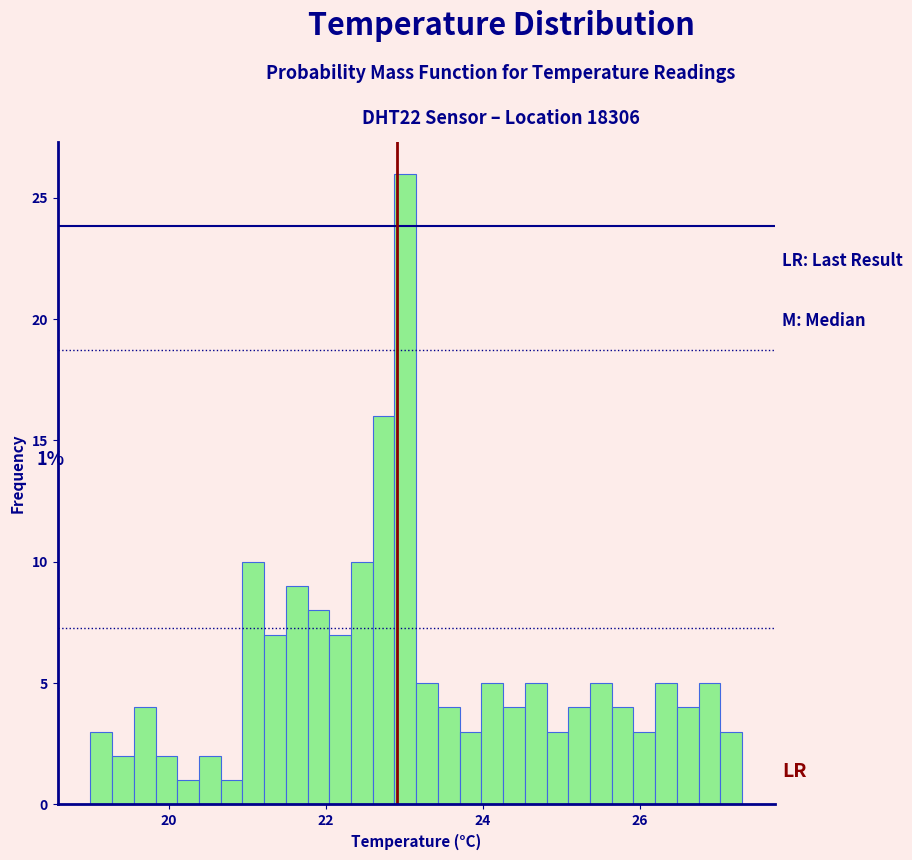

Read against the x-axis, roughly where is the centre of the tallest bar?

23.0